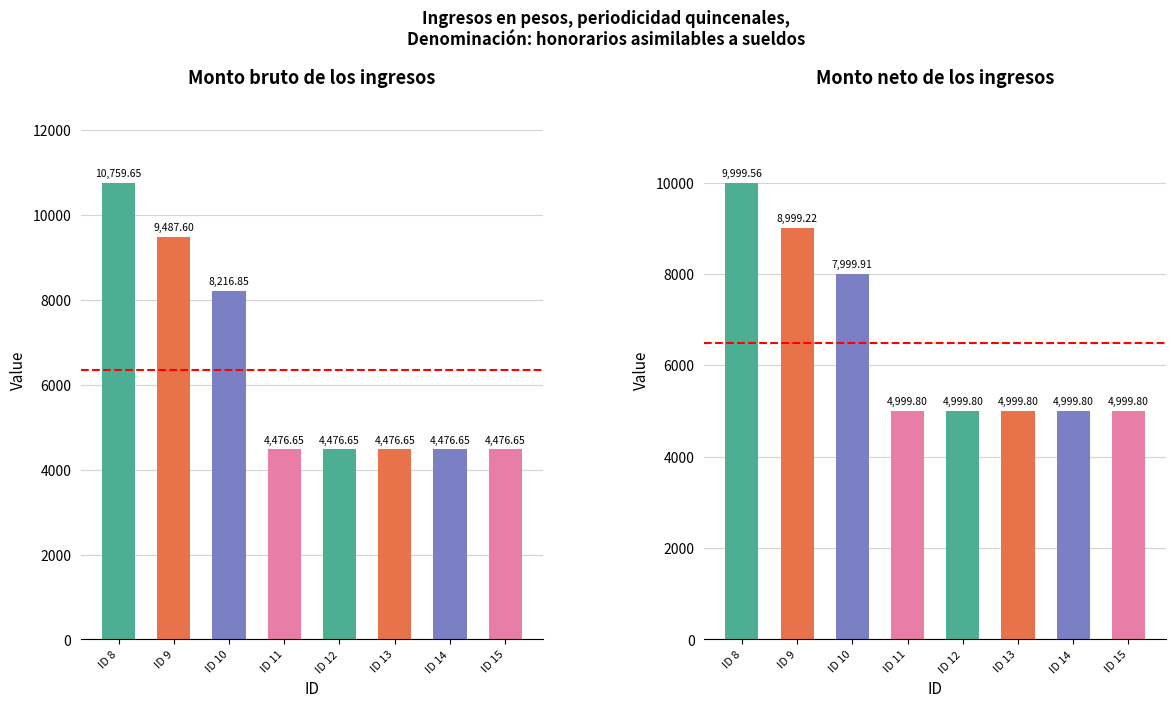

What is the spread (max minus min) of values at ID 9?

488.4